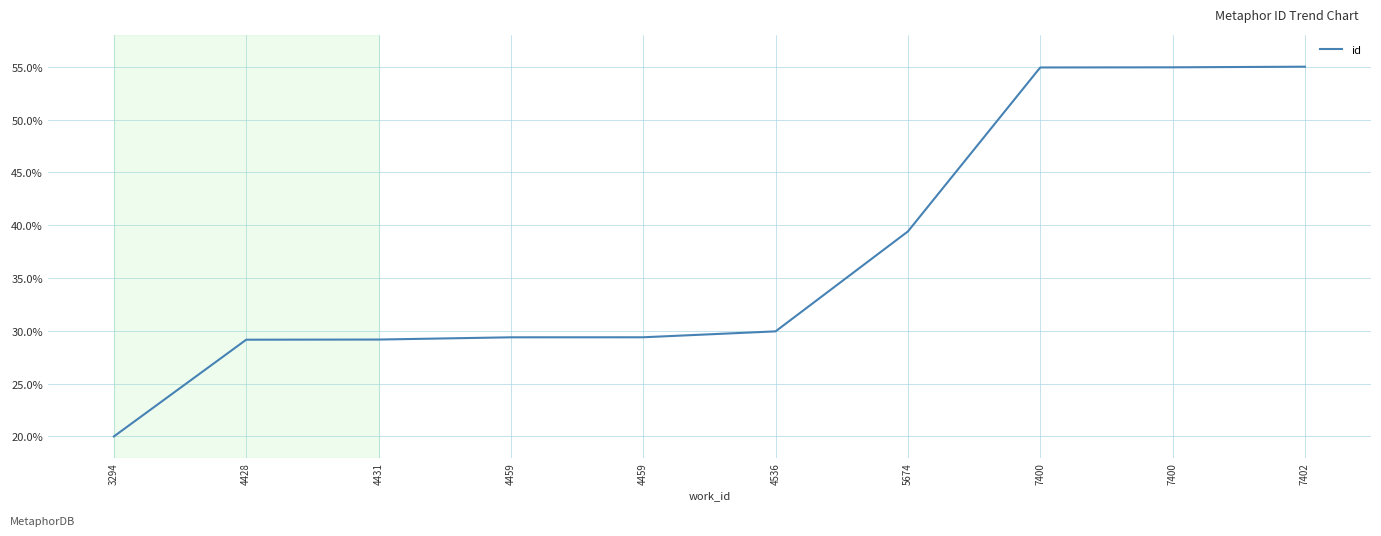

Reading right to left, list all the values displayed in this chart.

7402=0.6	7400=0.5	7400=0.5	5674=0.4	4536=0.3	4459=0.3	4459=0.3	4431=0.3	4428=0.3	3294=0.2